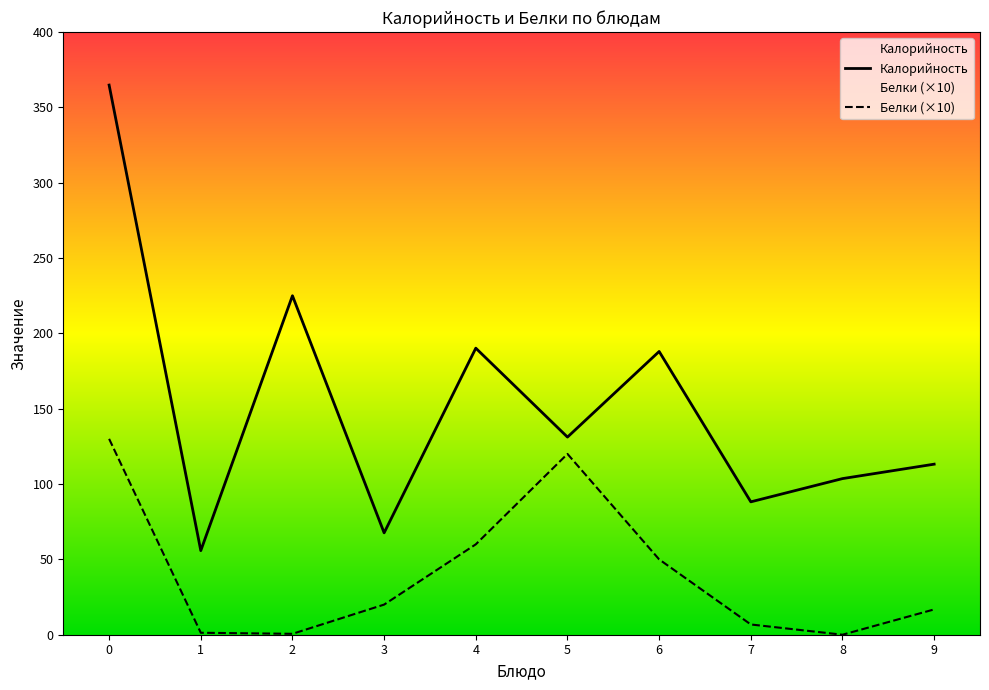

How many values in the Белки (×10) series are below 20?

5